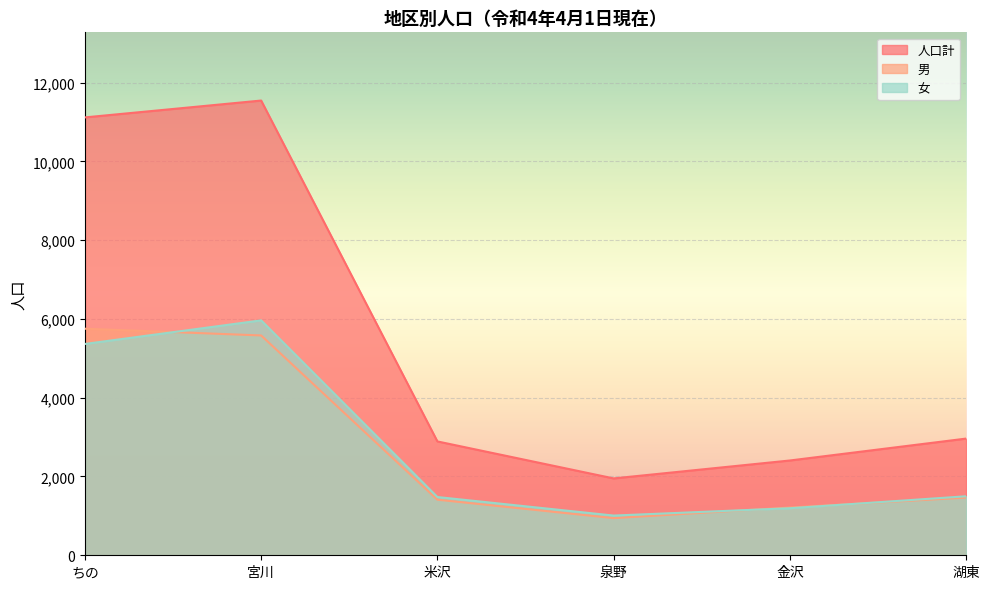

True or false: 人口計 and 男 intersect in this chart.

False